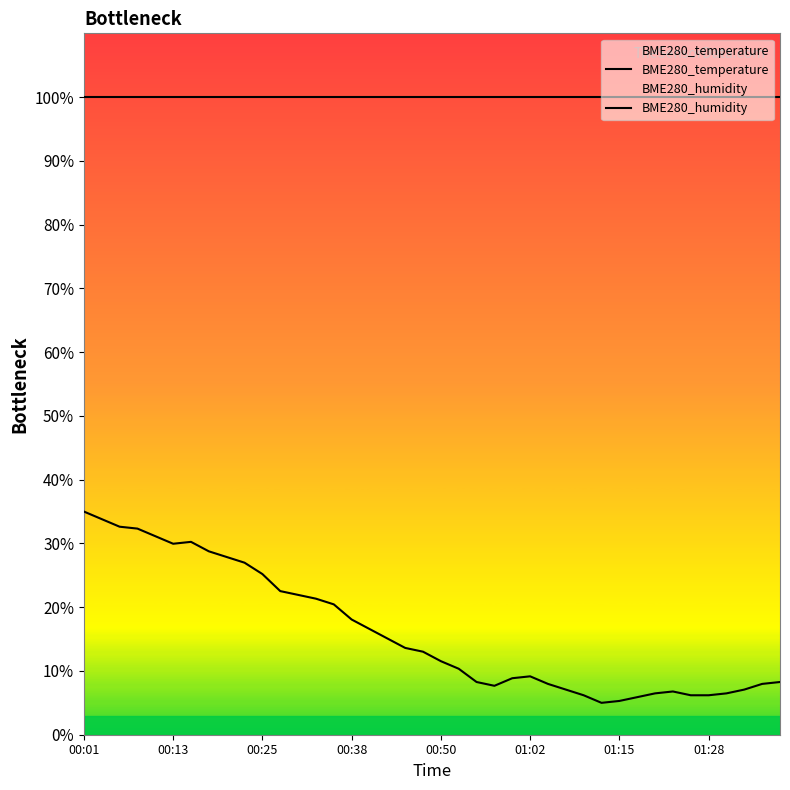

What is the smallest value displayed?

5.0